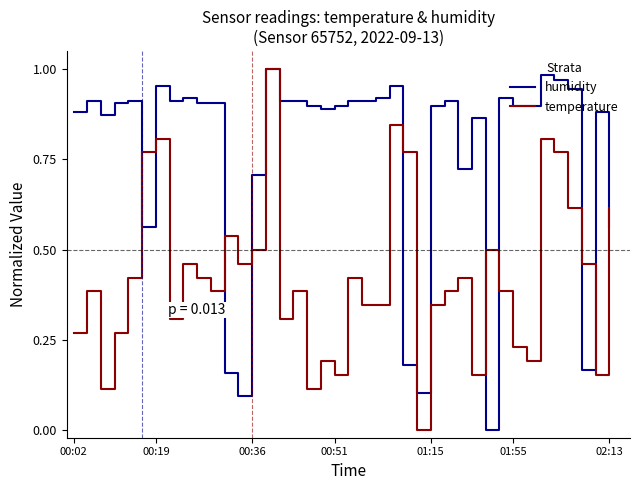

How many distinct data groups are displayed?

2